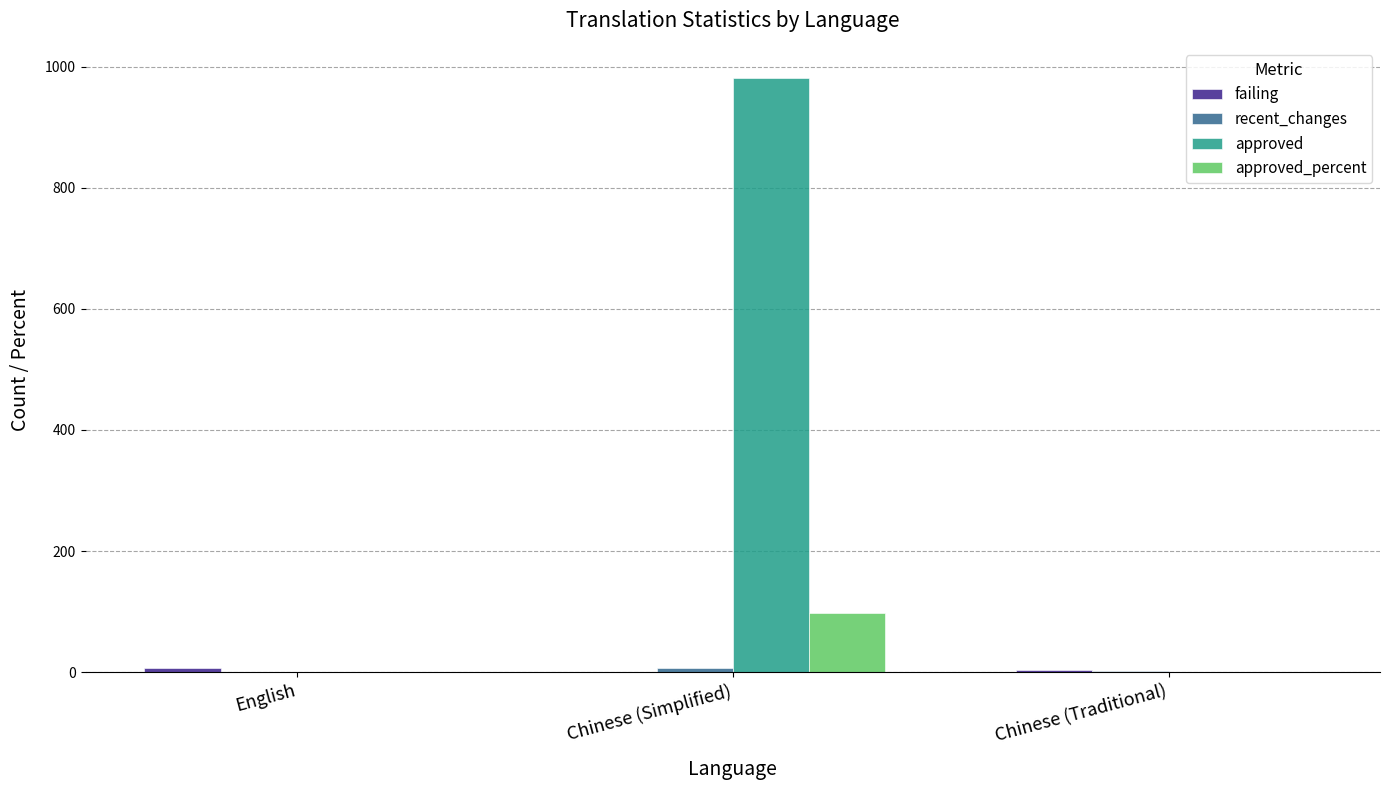

Is it true that approved_percent equals 39.2 at English?

False